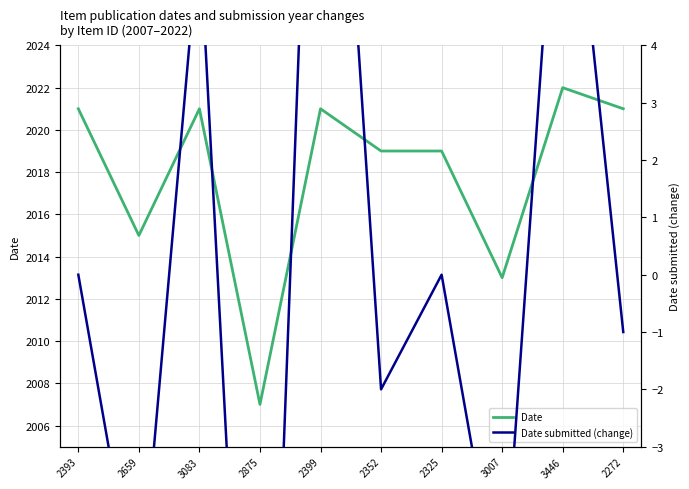

What is the minimum value shown in the chart?

-14